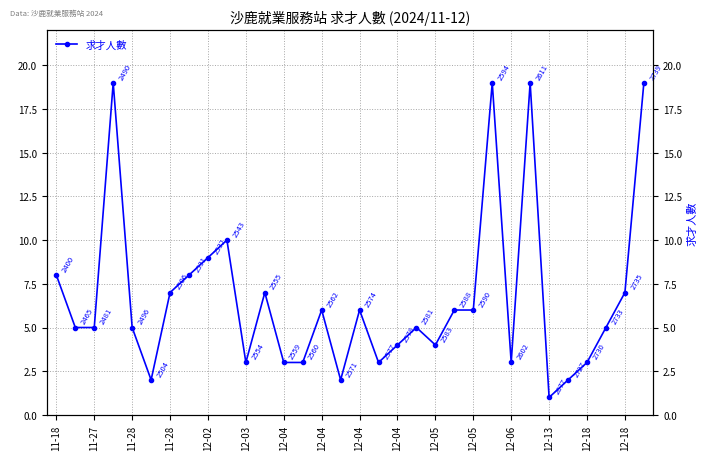

Does the chart have visible grid lines?

Yes